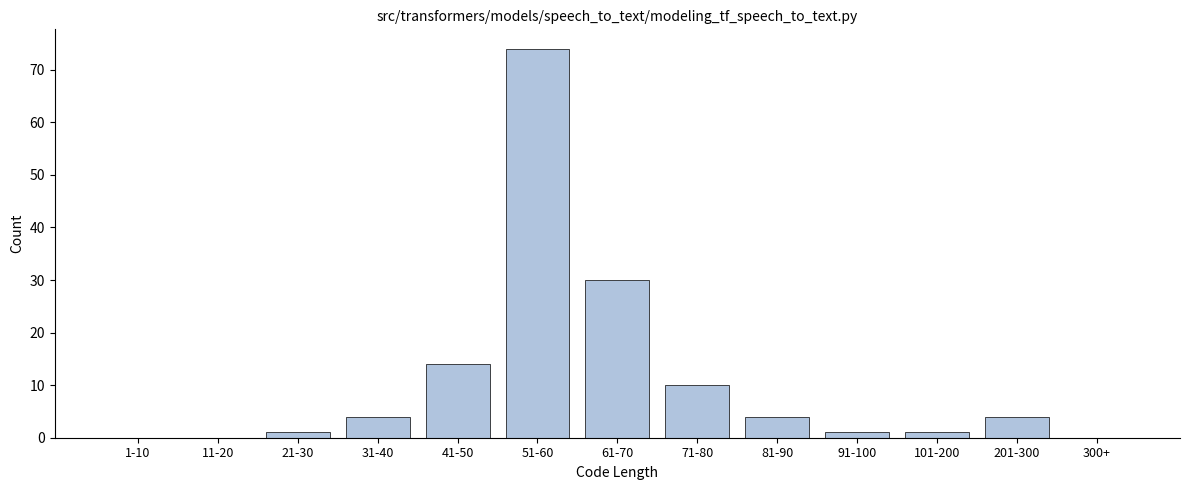

Reading left to right, transcribe all the data shown in this chart.

1-10=0	11-20=0	21-30=1	31-40=4	41-50=14	51-60=74	61-70=30	71-80=10	81-90=4	91-100=1	101-200=1	201-300=4	300+=0